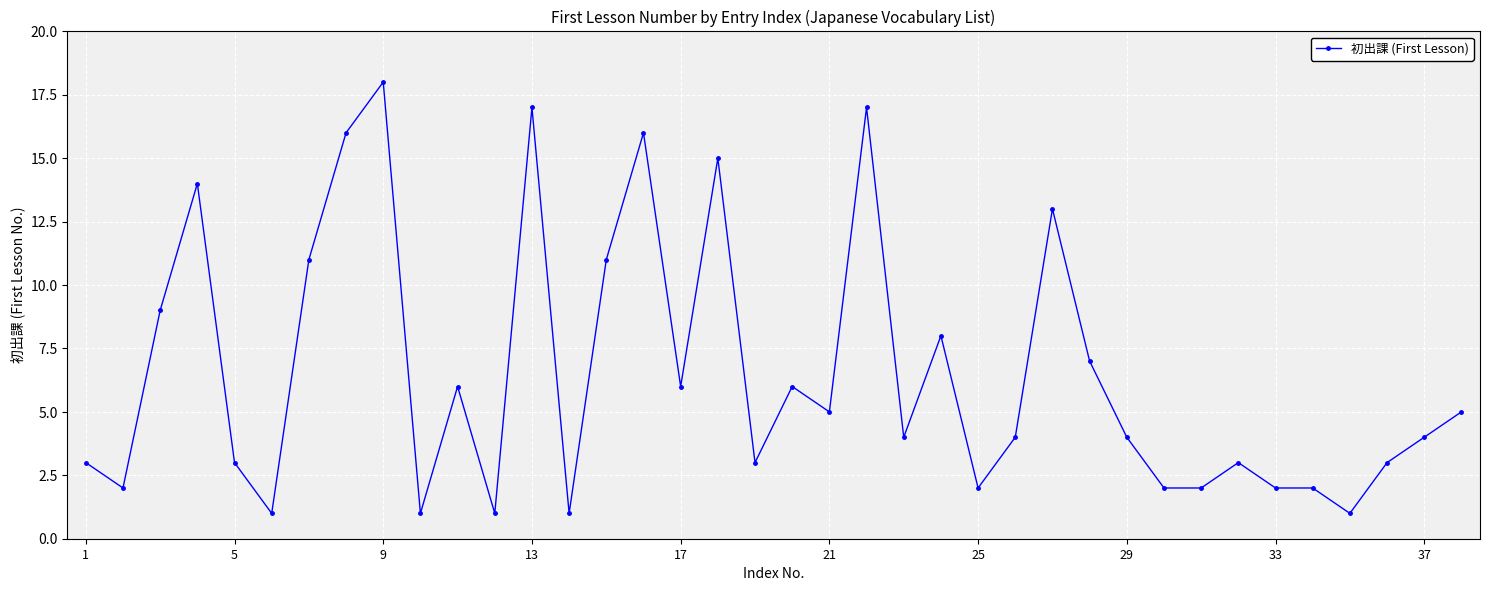

What is the difference between the maximum and second lowest values?

17